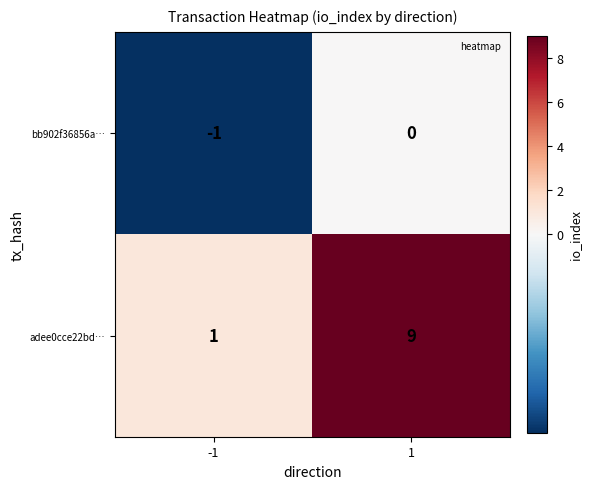

What is the sum of the adee0cce22bd… values at -1 and 1?

10